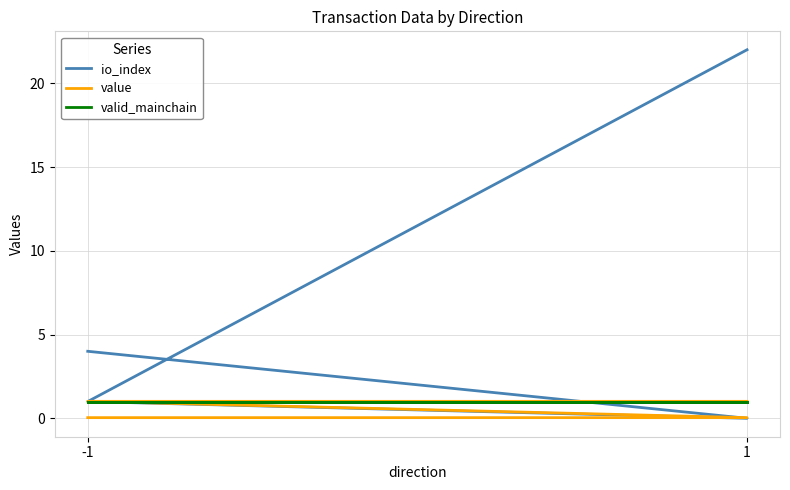

At which label is valid_mainchain closest to 1?

-1